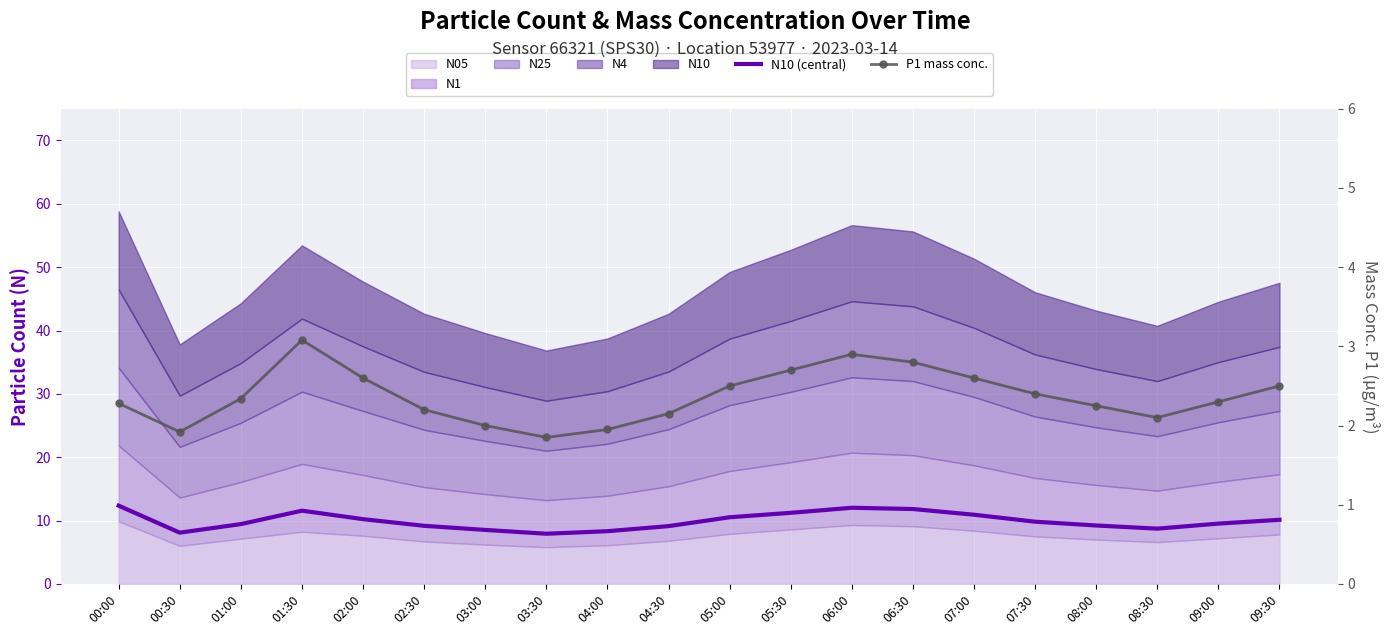

True or false: P1 mass conc. and N10 (central) cross at least once.

False